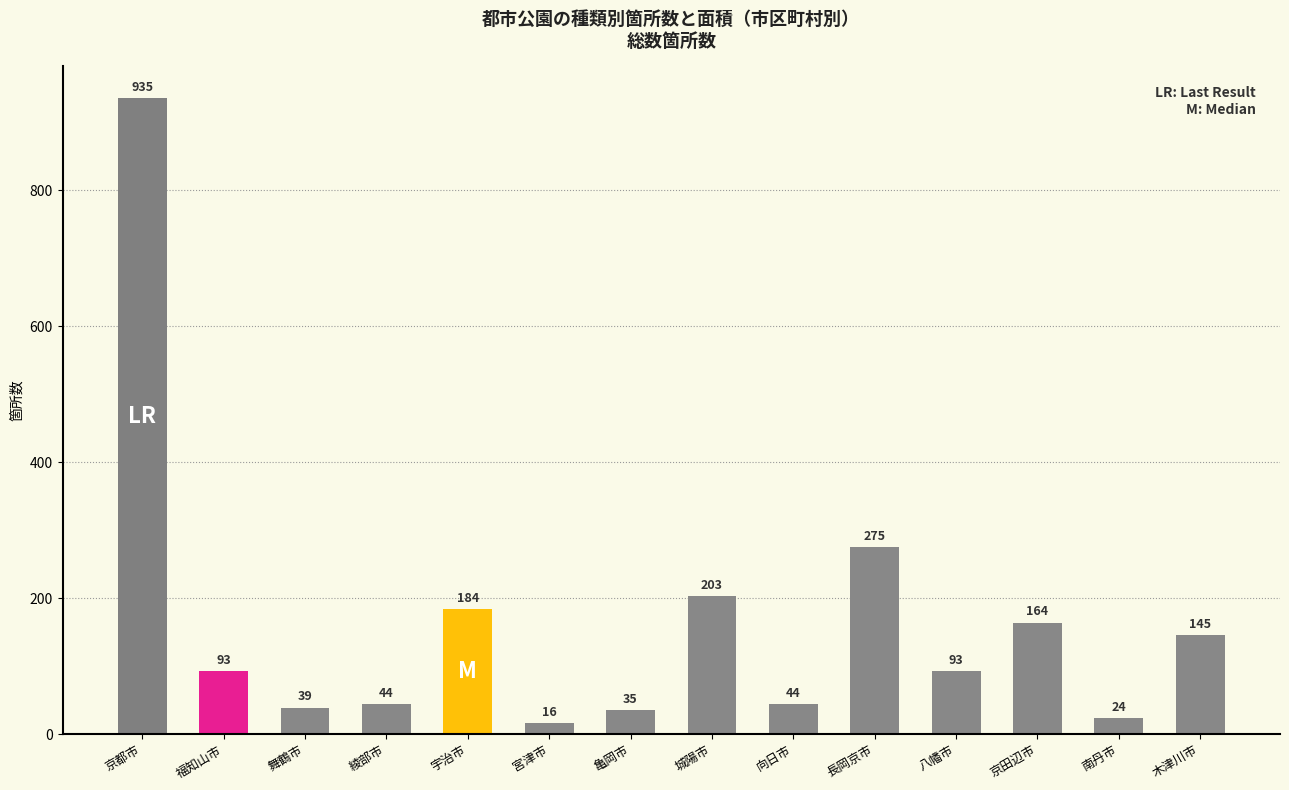

At which label is the value closest to 475?

長岡京市